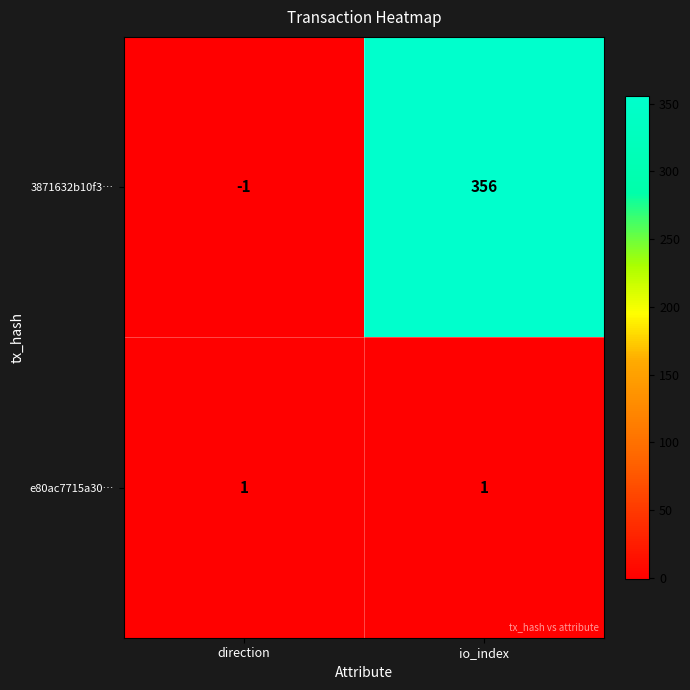

What is the greatest value displayed?

356